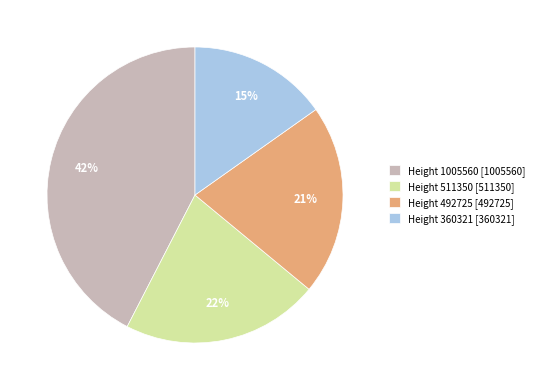

Between Height 1005560 and Height 511350, which is larger?

Height 1005560